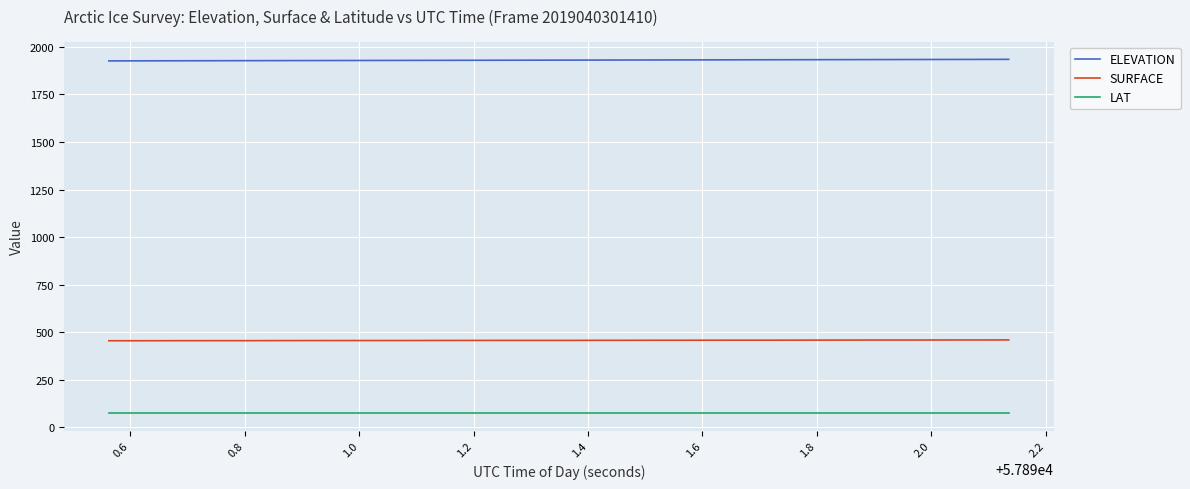

What is the minimum value for ELEVATION?

1926.3